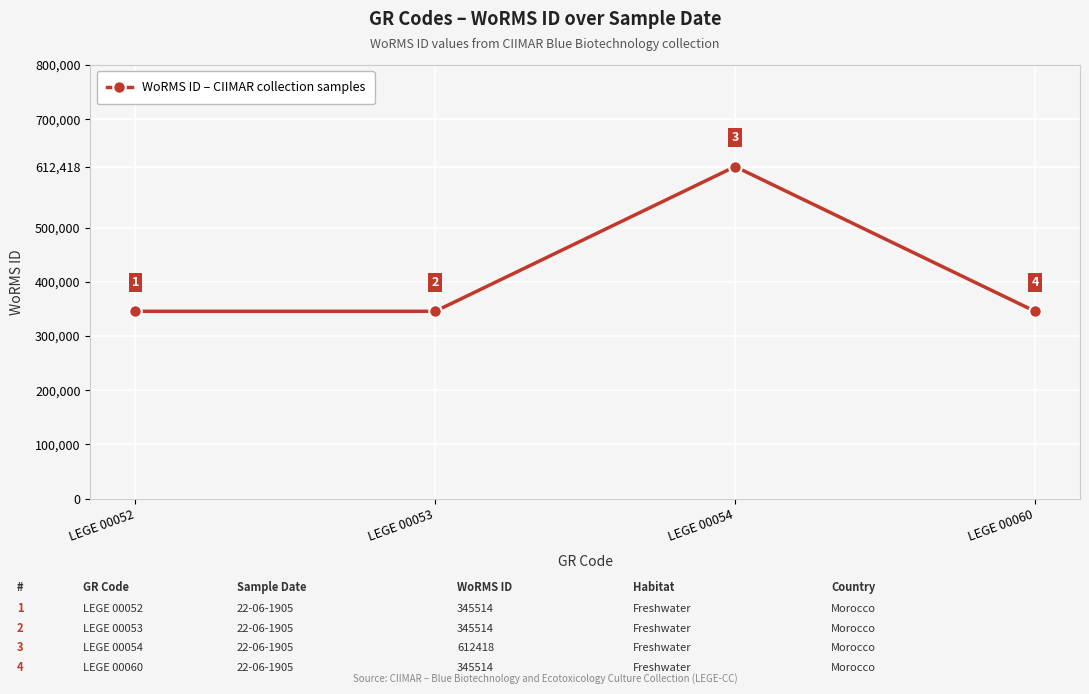

Approximately how many times larger is the value at LEGE 00052 compared to LEGE 00054?

0.6